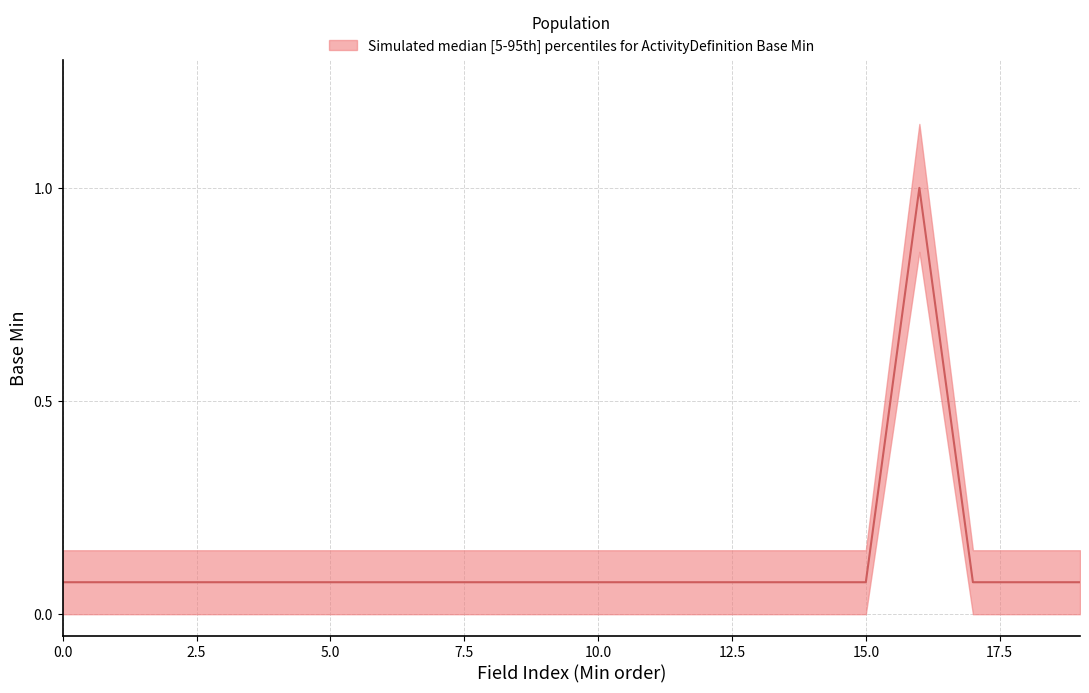

Is this an area chart (filled region under the line)?

No